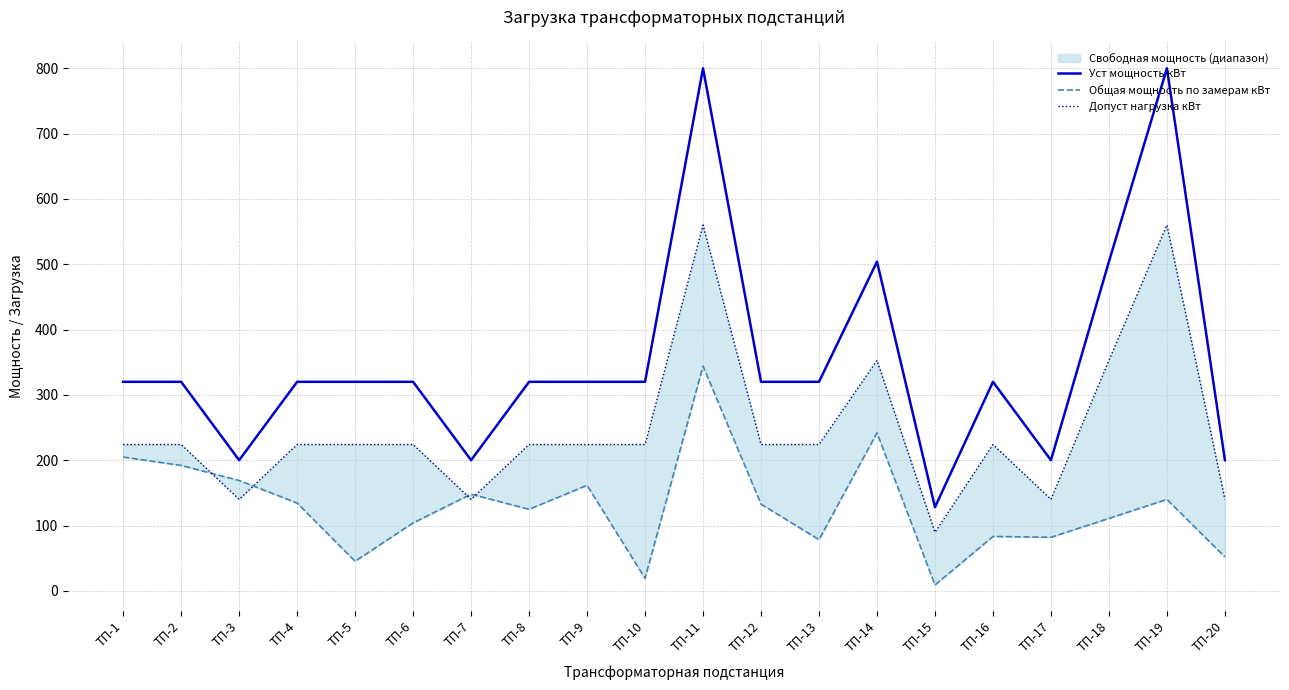

True or false: Допуст нагрузка кВт has a value of 224.0 at ТП-16.

True